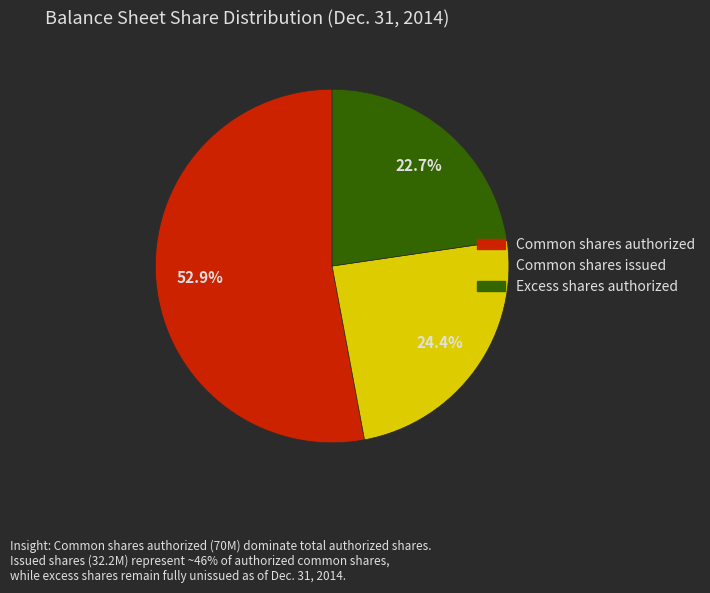

To the nearest percent, what is the combined percentage of Excess shares authorized and Common shares authorized?

76%